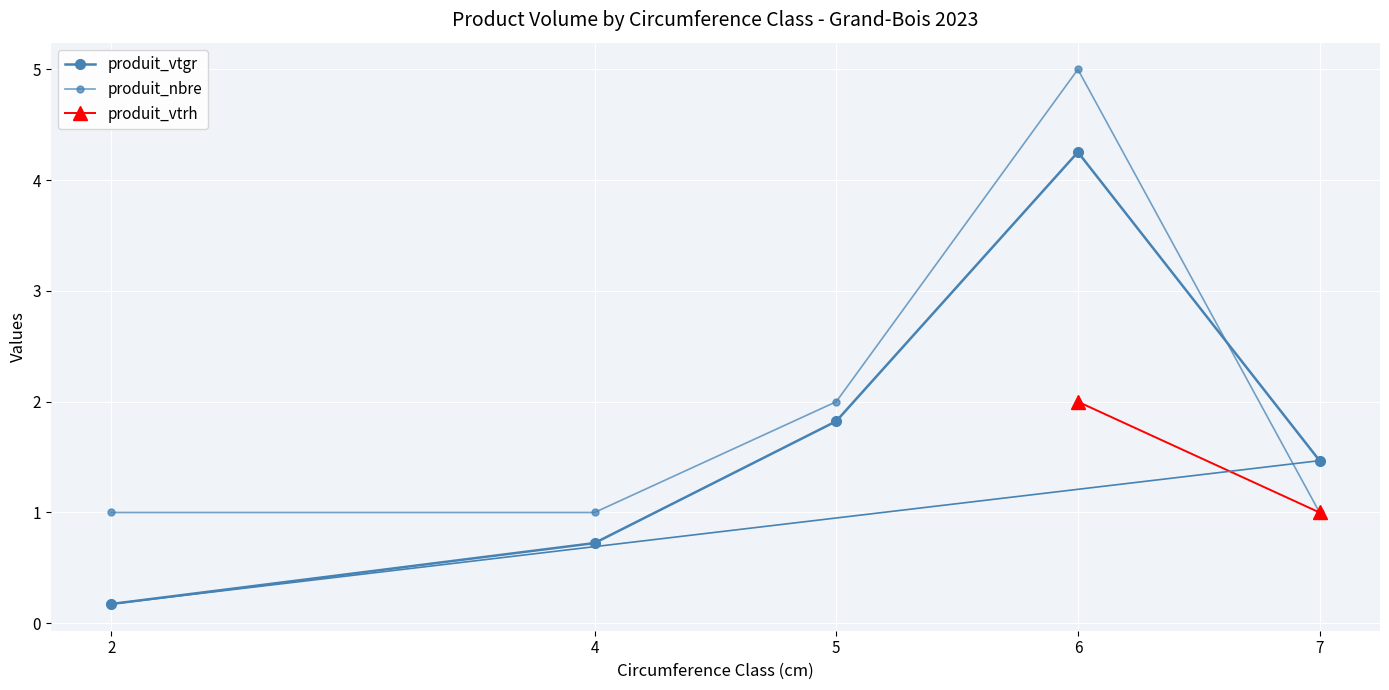

What is the value of the produit_nbre point at the 2nd from the left?

1.0